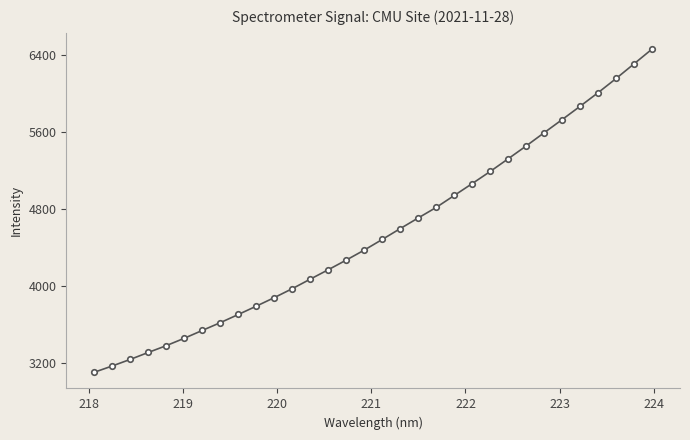

How many lines are shown in the chart?

1